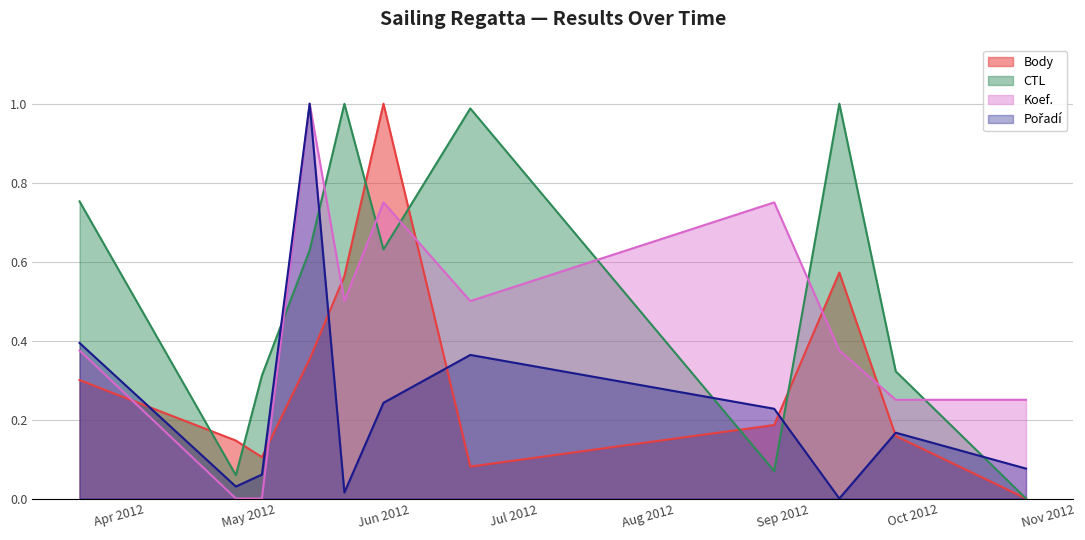

Count the number of data series in this chart.

4